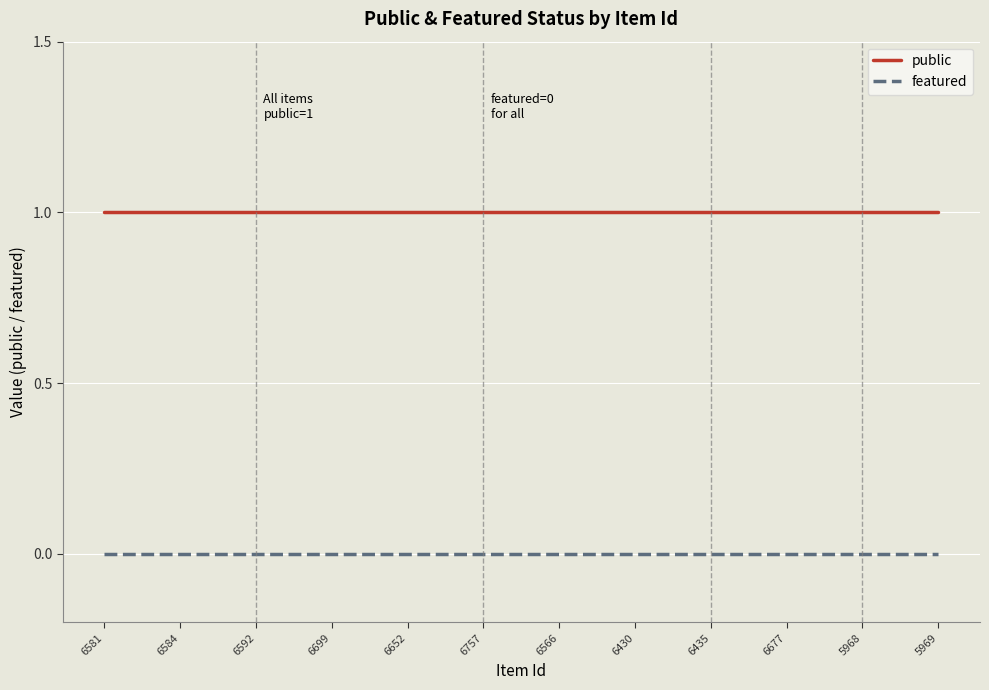

True or false: public has a value of 2 at 6652.

False